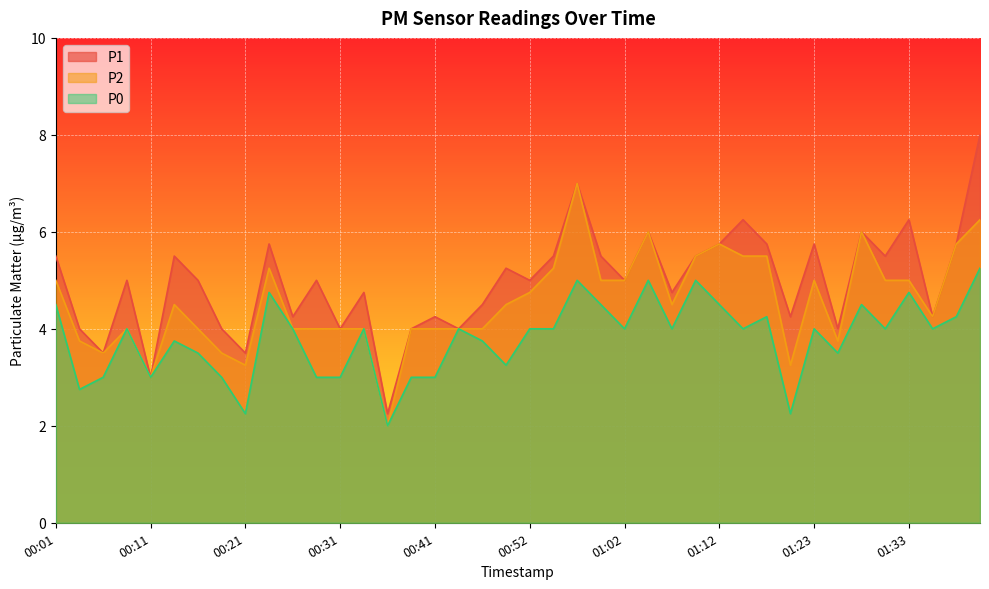

At 01:25, list the series in order from smallest to largest.

P0, P2, P1